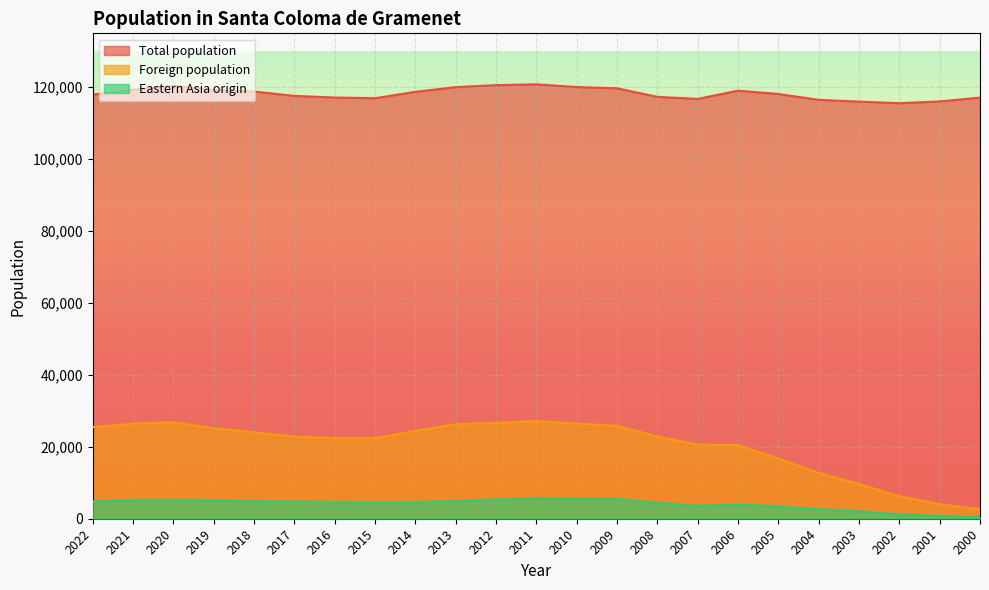

True or false: Eastern Asia origin and Foreign population intersect in this chart.

False